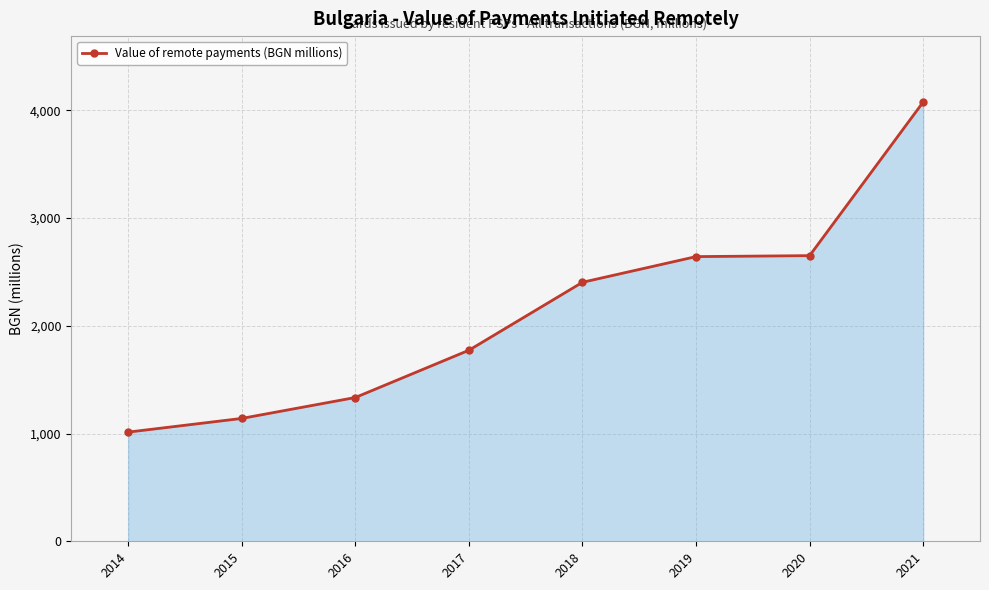

Count the number of values greater than 2403.

4